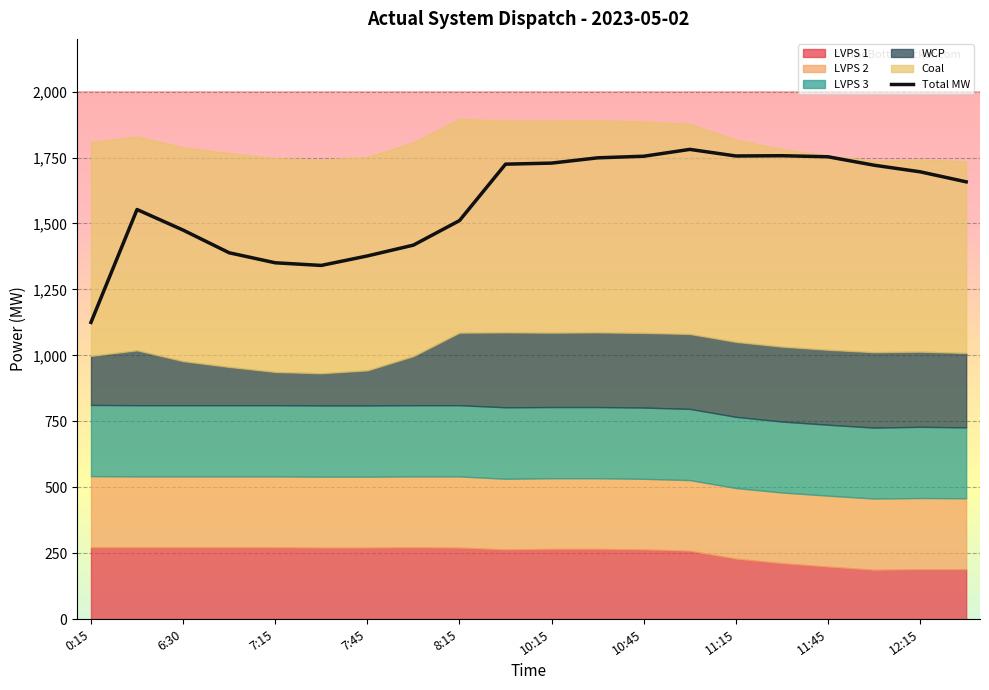

What is the value of the 14th point from the left?

1781